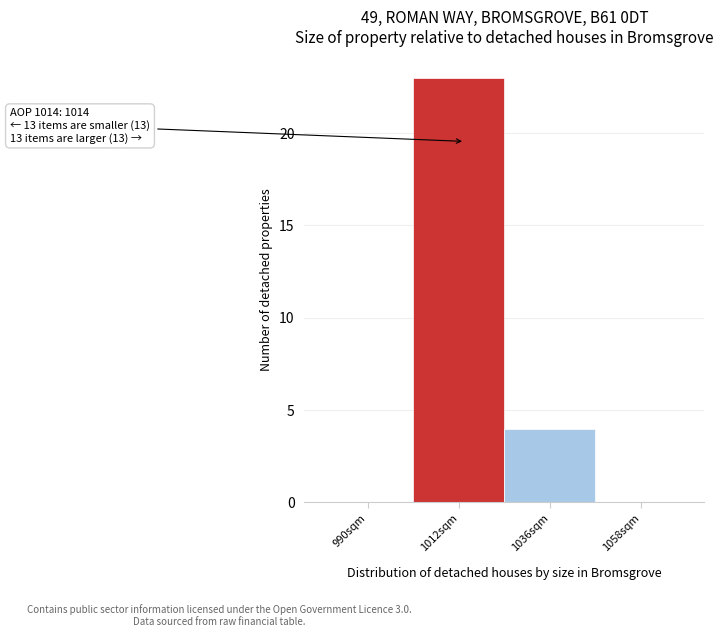

Which range on the x-axis has the tallest bar?

1001 to 1024